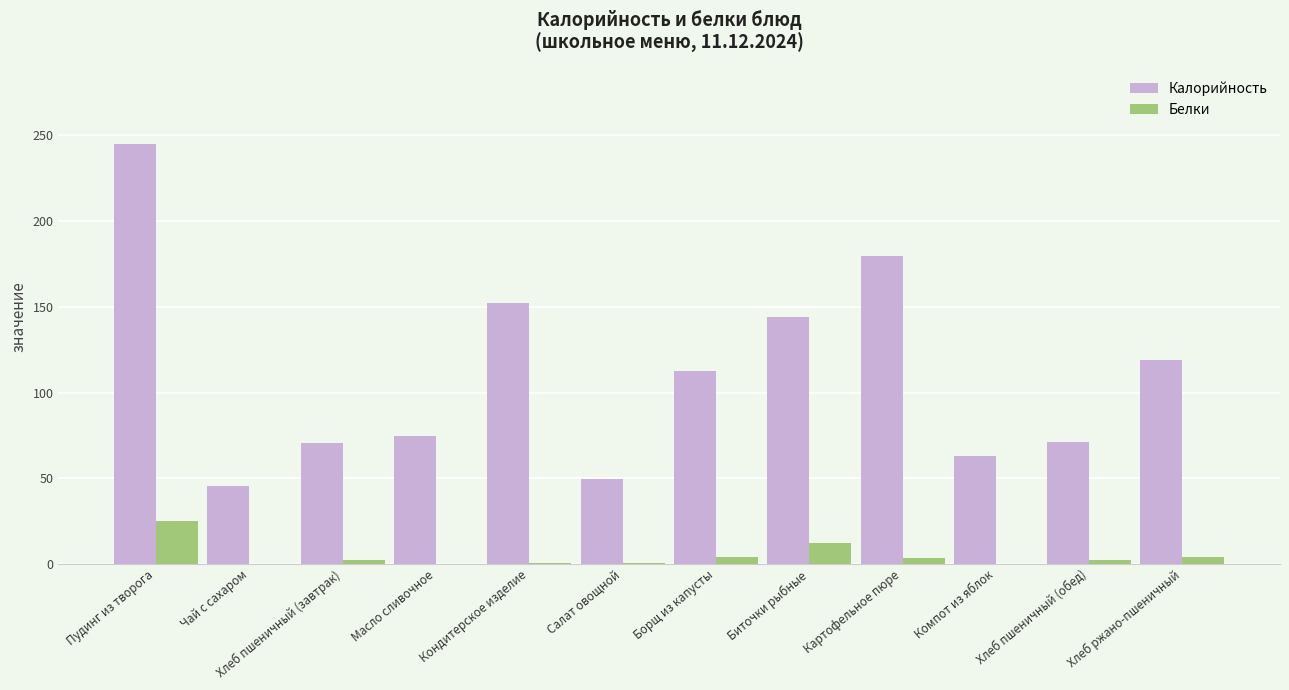

How many data points does each series have?

12